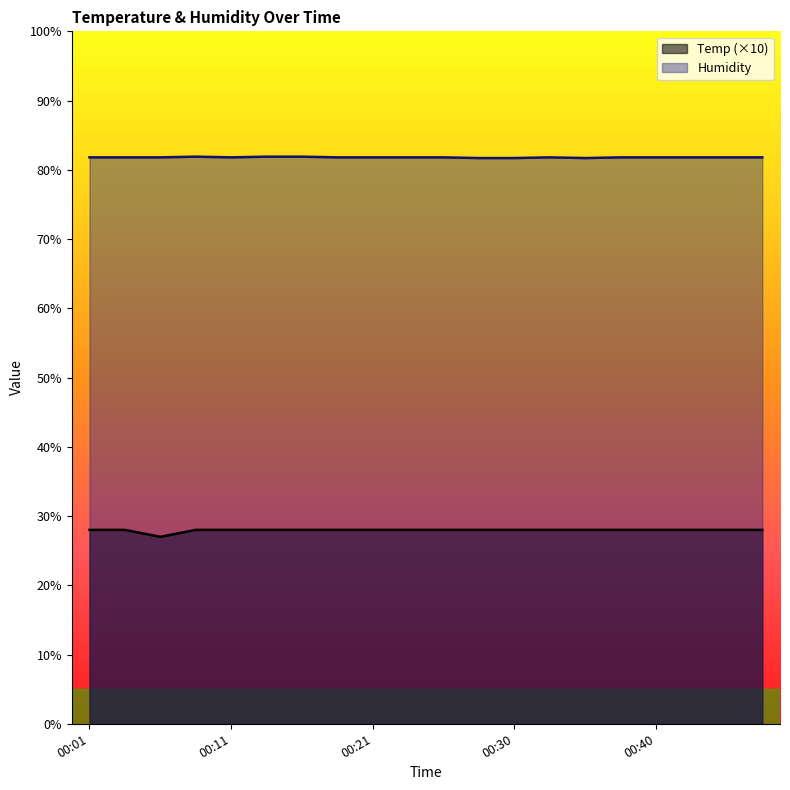

Read the Temp value at 00:35.

28.0